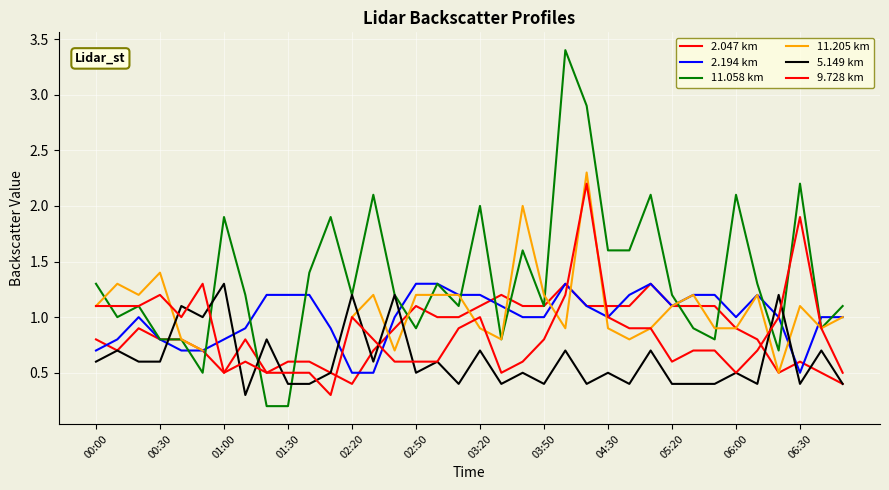

What is the difference between the 5.149 km values at 34 and 14?

0.5